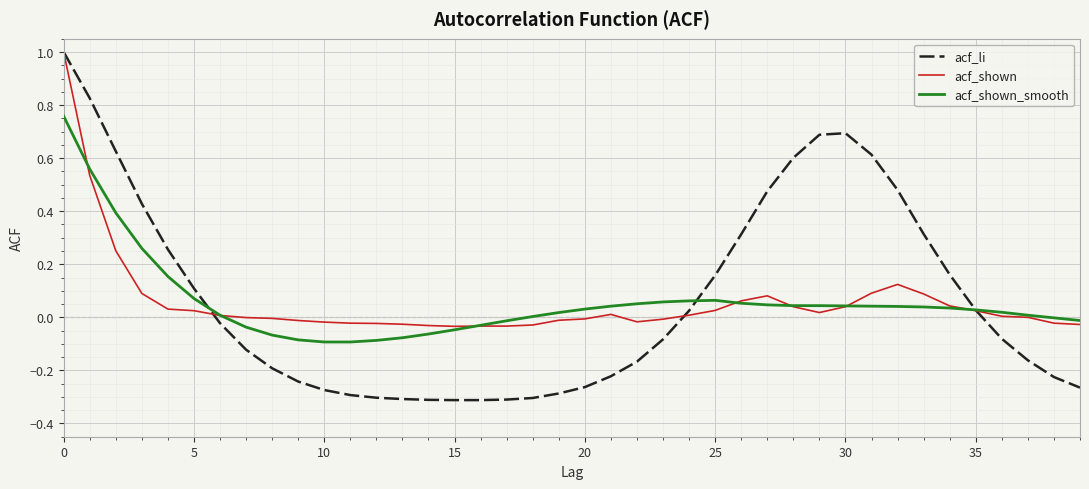

Which series has the largest range (max minus min)?

acf_li